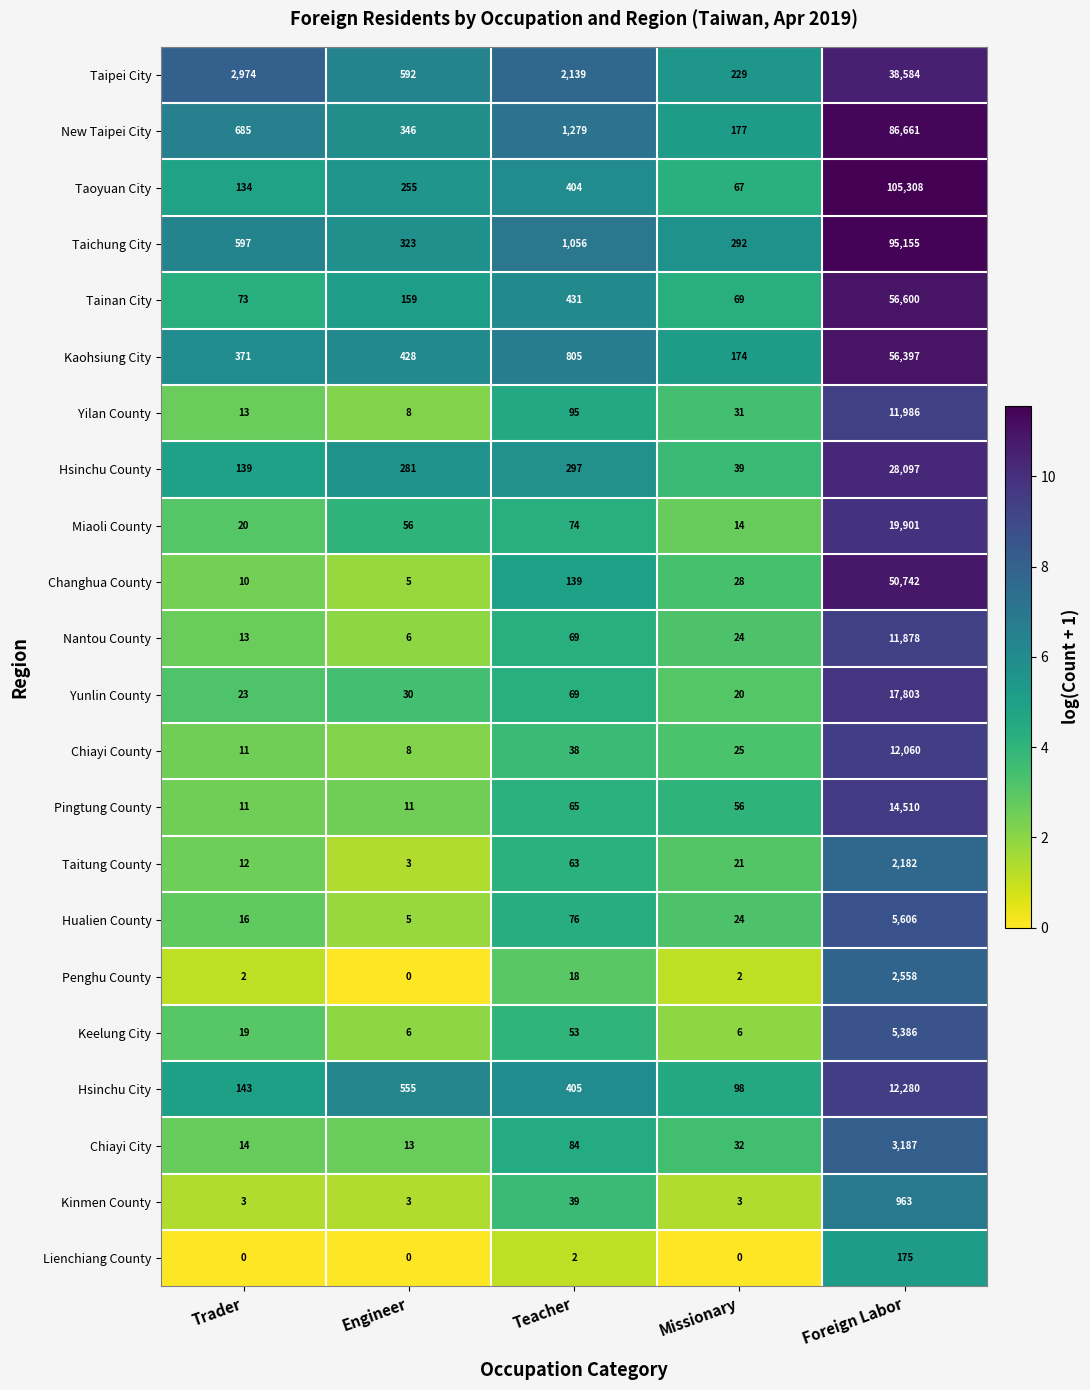

What is the approximate value of Lienchiang County at Foreign Labor, to the nearest 50?

200